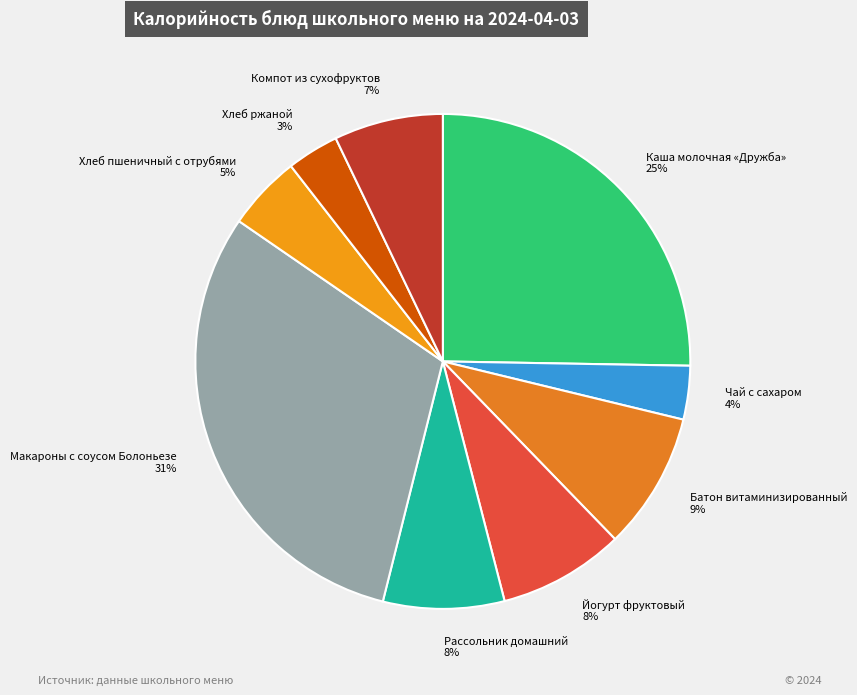

How many slices are in this pie chart?

9